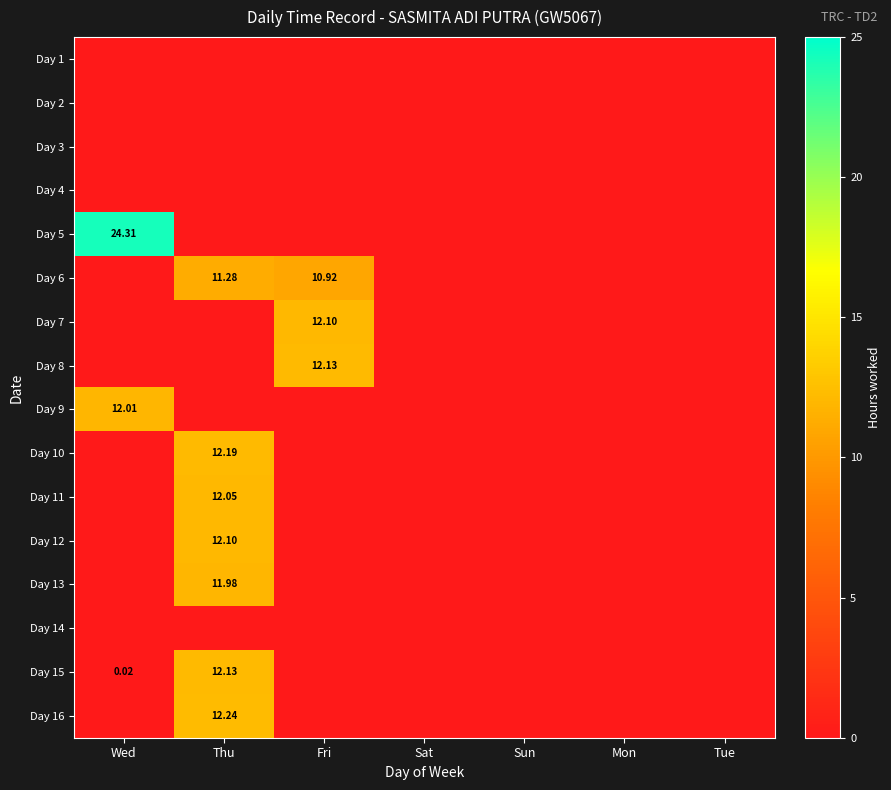

At which label does Day 1 reach its peak?

Wed